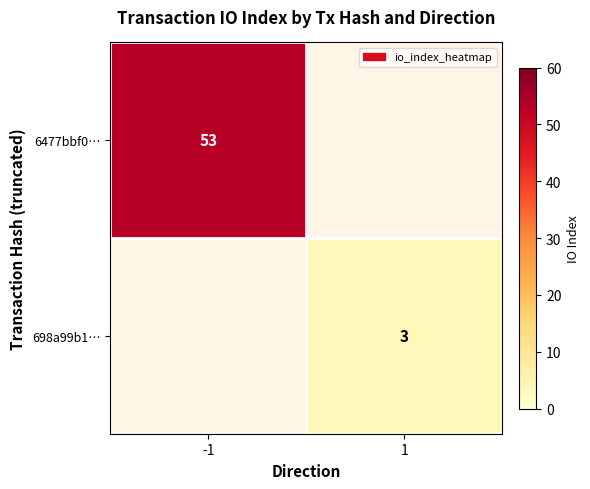

How many categories are shown in the chart?

2